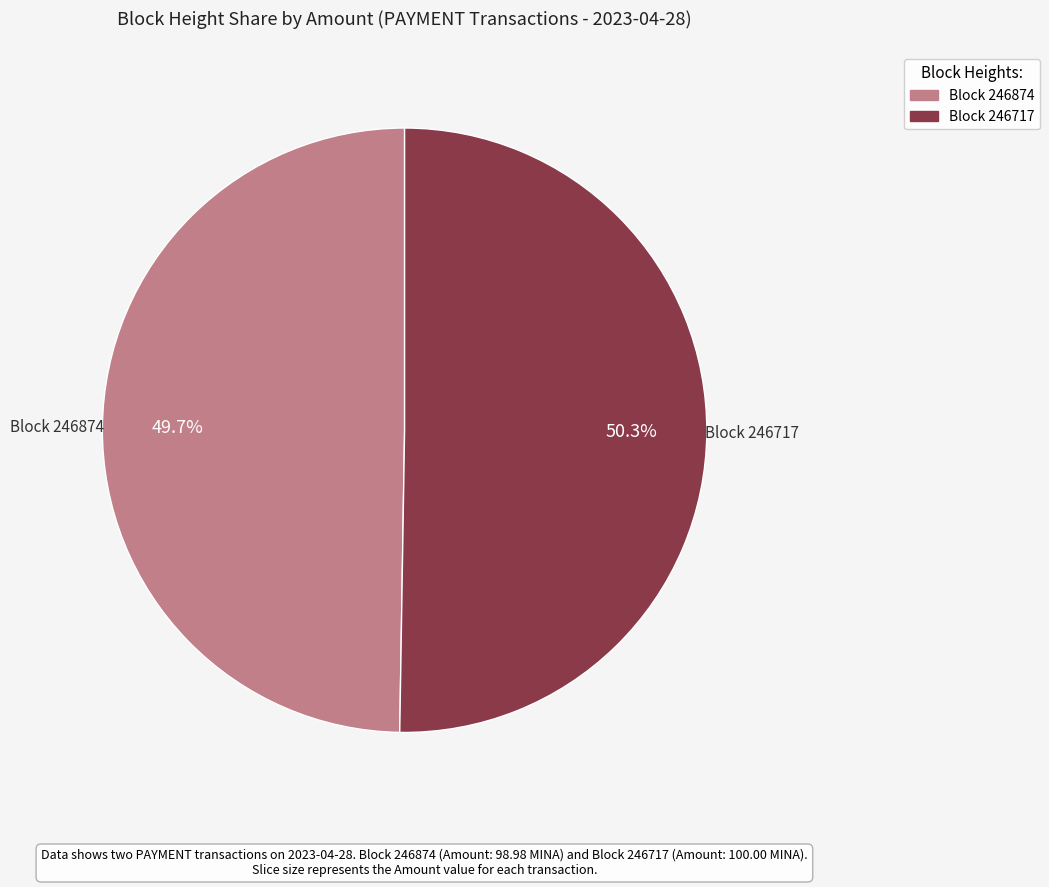

Is there any slice that represents more than half of the pie?

Yes